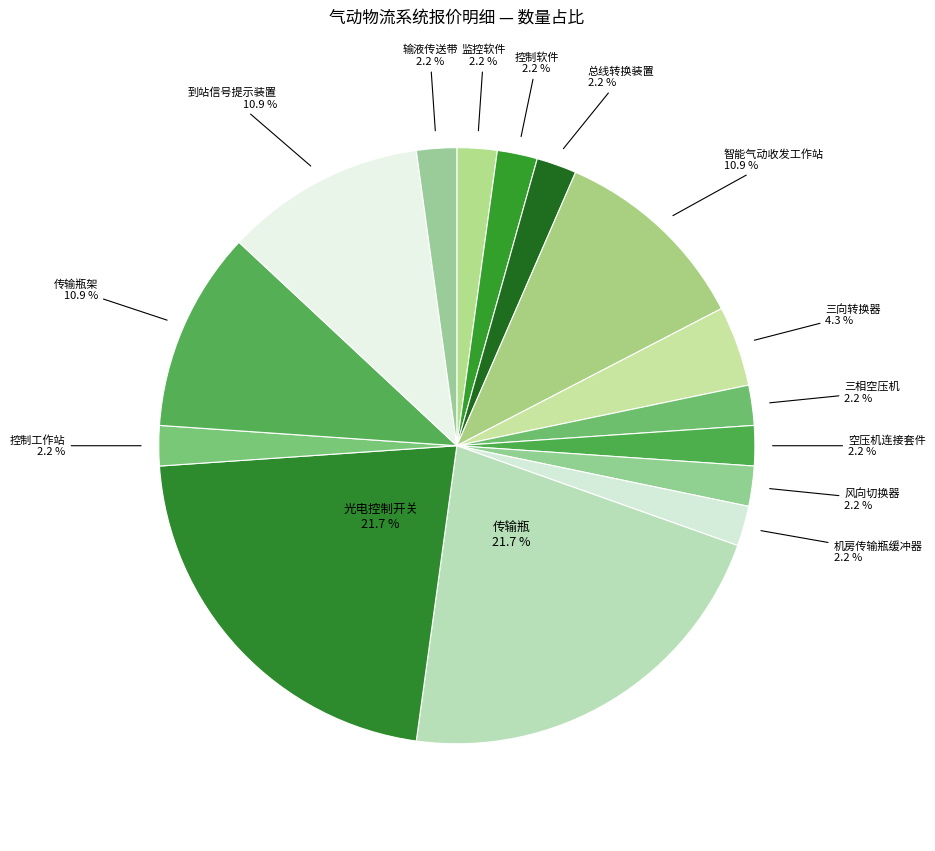

What percentage is NOT represented by 三相空压机?

97.8%